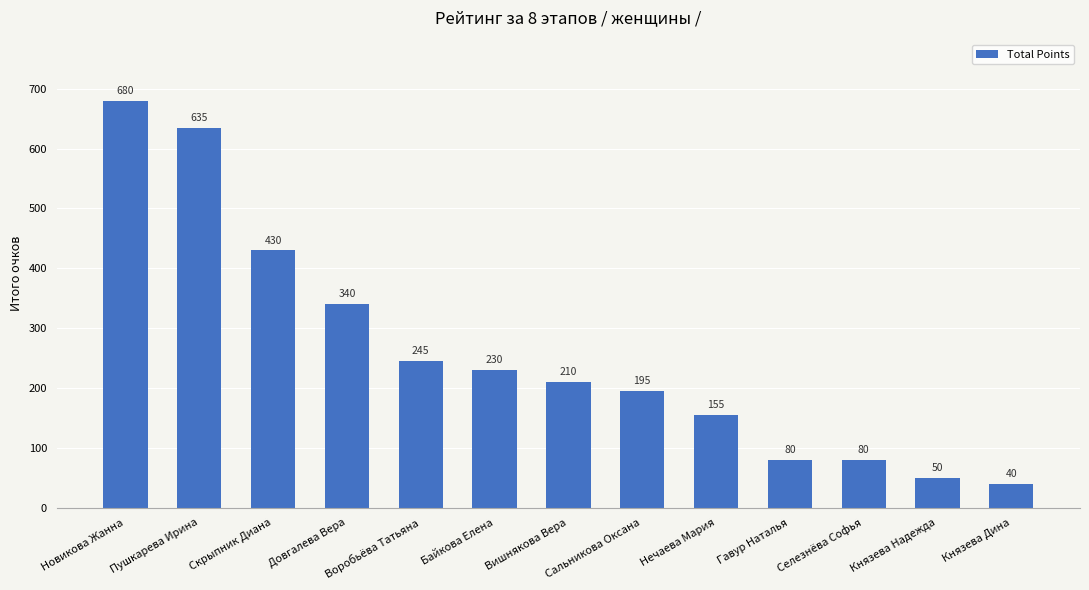

Which category has the highest value across all series?

Новикова Жанна